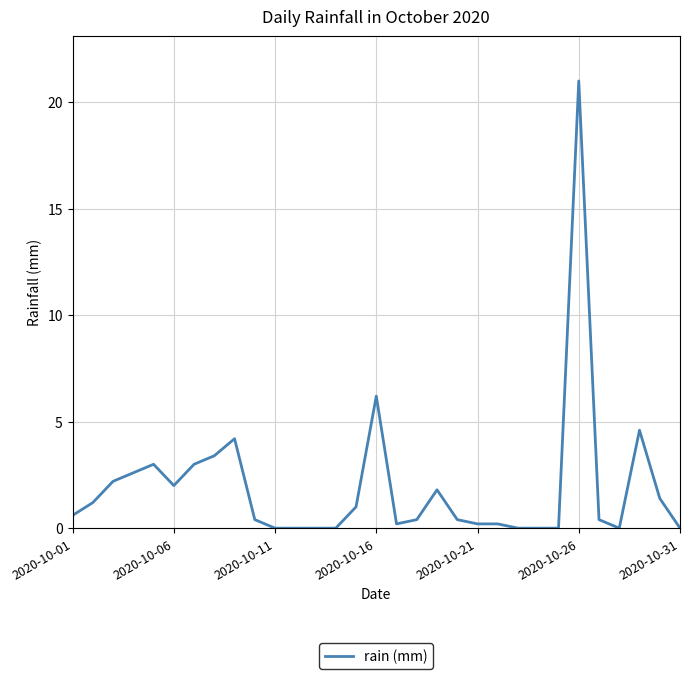

What is the maximum value shown in the chart?

21.0